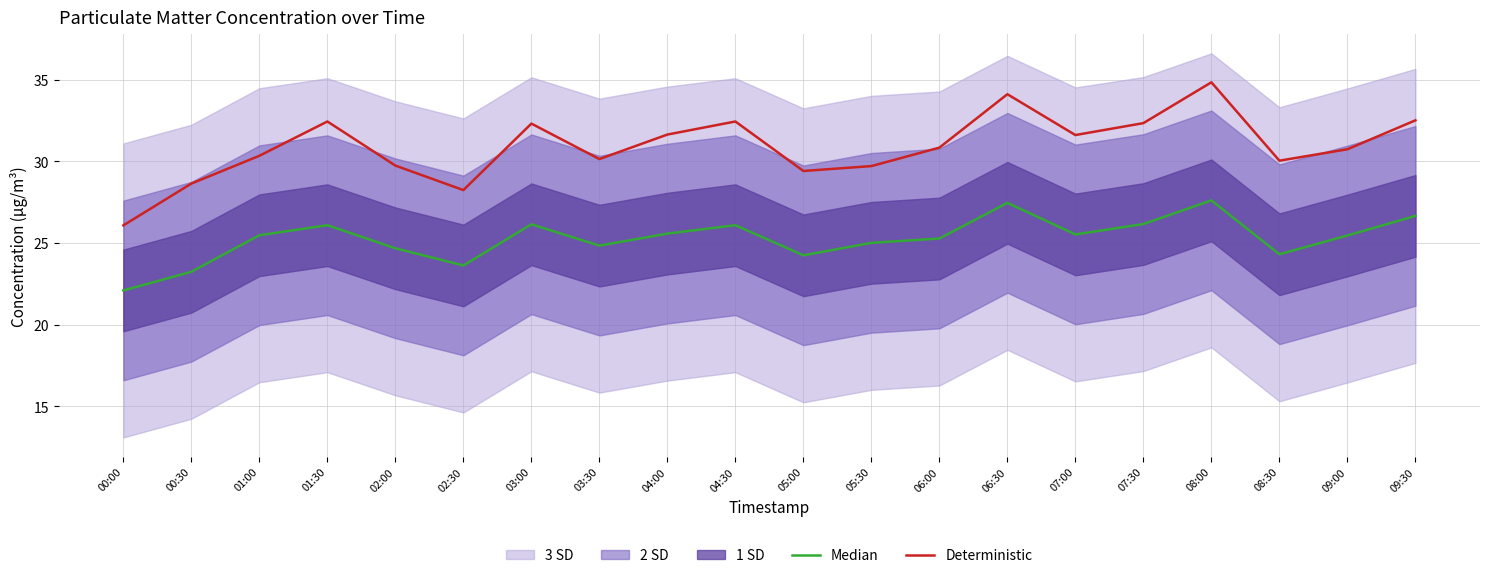

At which label is Median closest to 24?

05:00